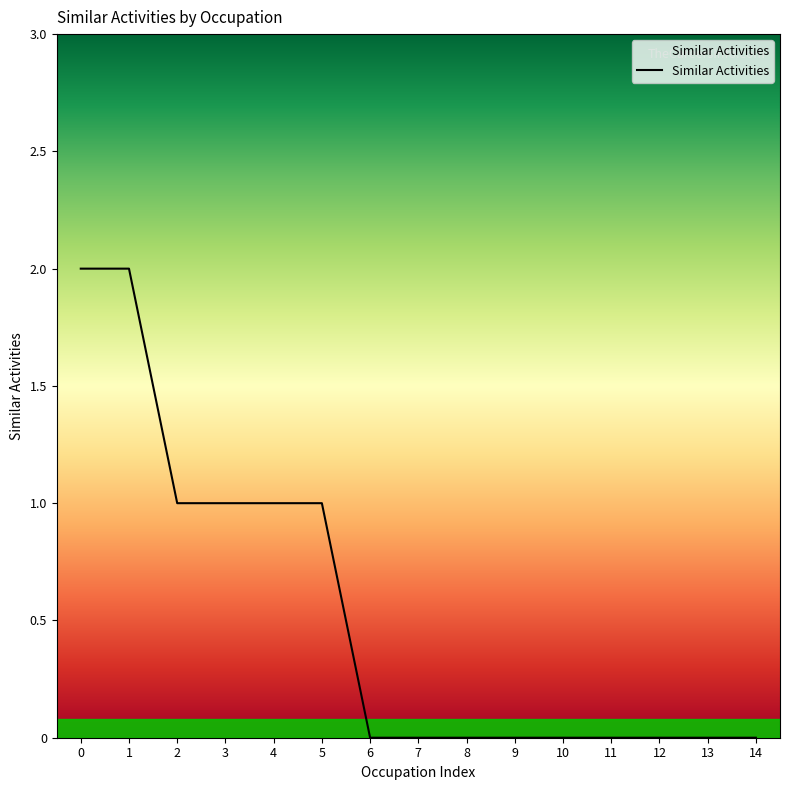

What is the greatest value displayed?

2